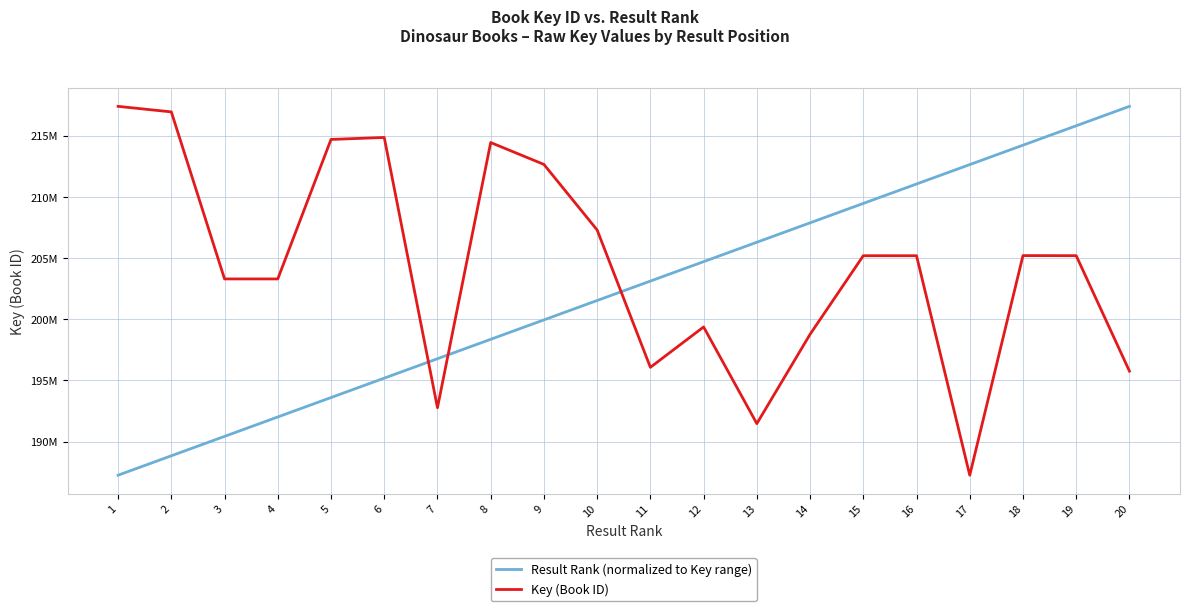

What are all the series names shown in the legend?

Result Rank (normalized to Key range), Key (Book ID)